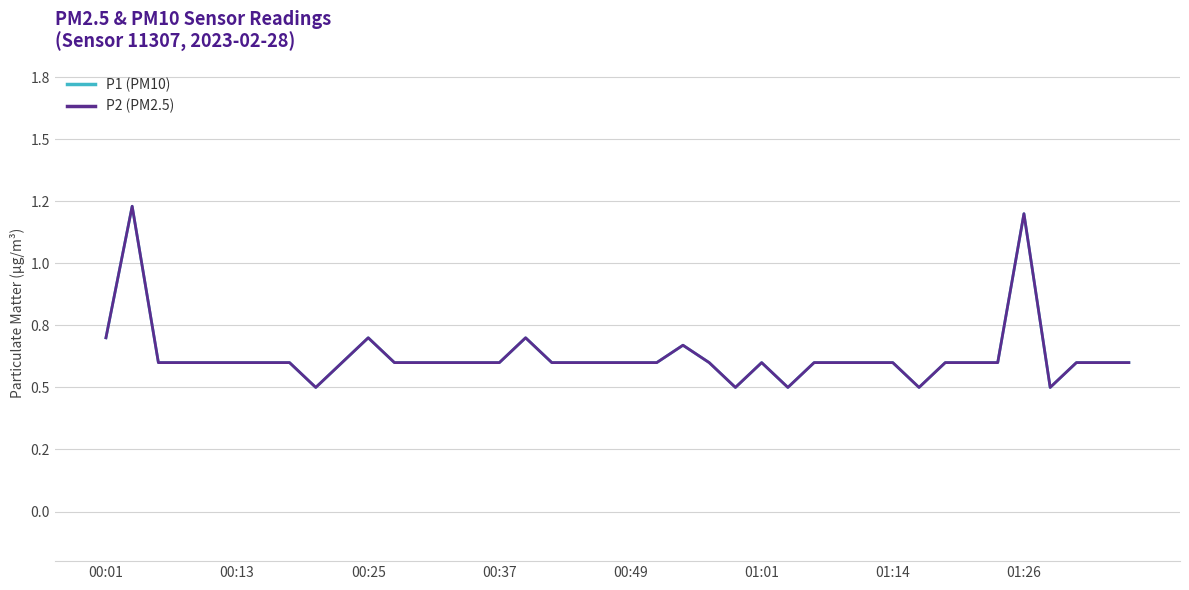

Does the chart display data point markers on the line(s)?

No